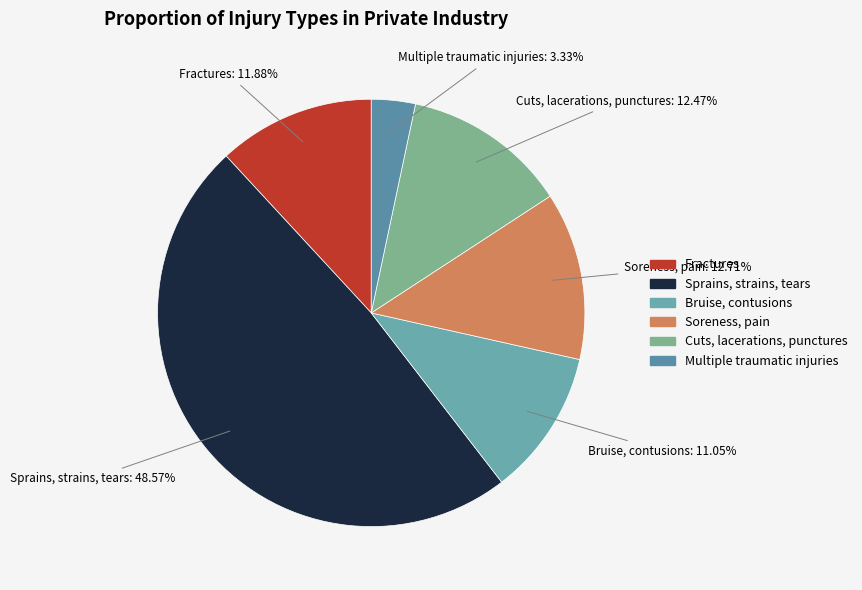

Which has a higher value, Cuts, lacerations, punctures or Multiple traumatic injuries?

Cuts, lacerations, punctures